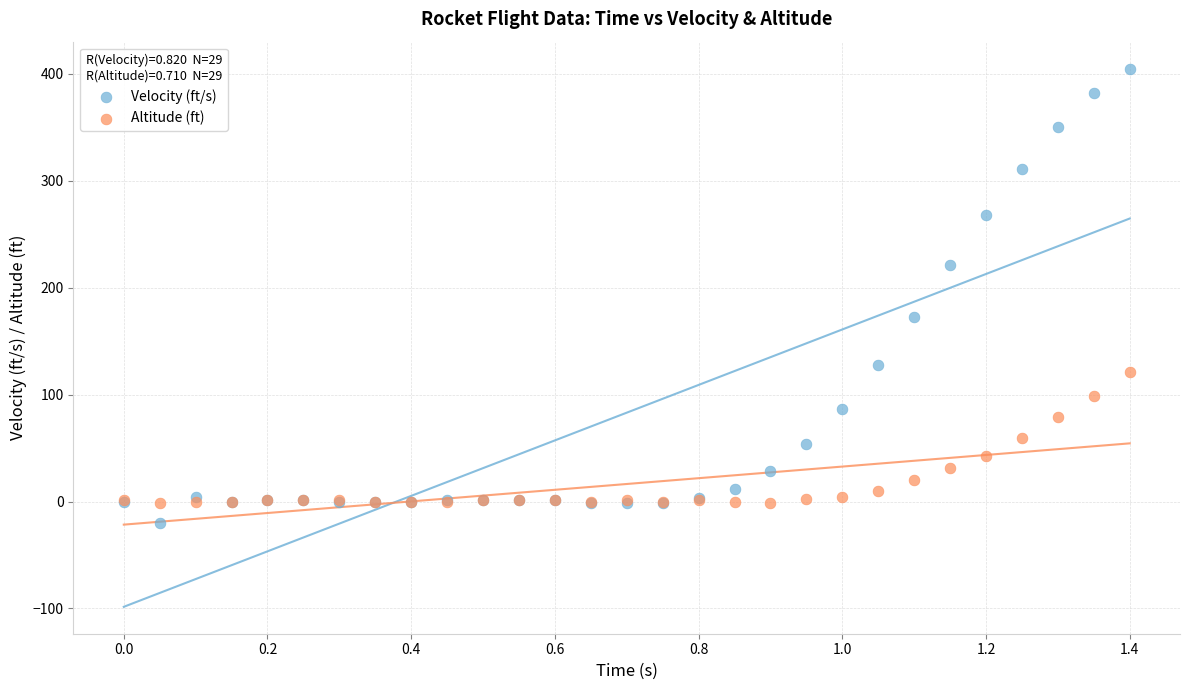

Which series has the largest Y range (max minus min)?

Velocity (ft/s)